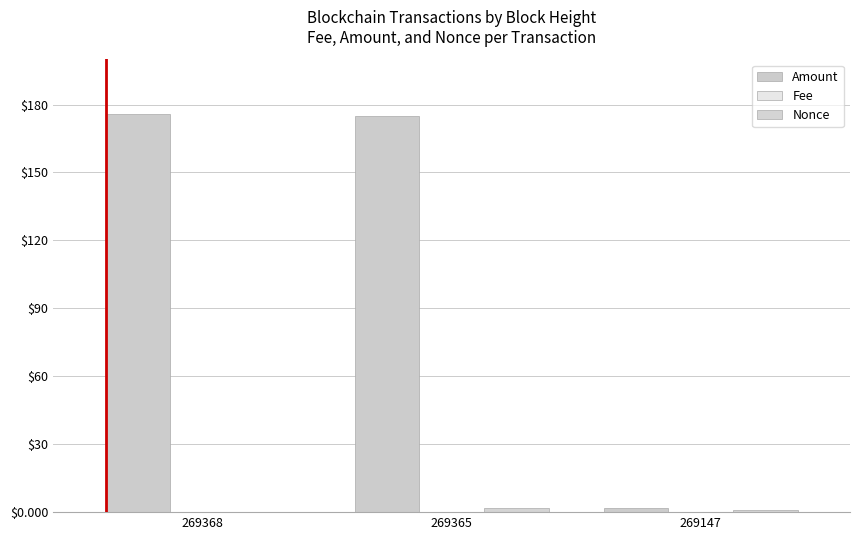

The Nonce series shows 1.0 at 269147. True or false?

True